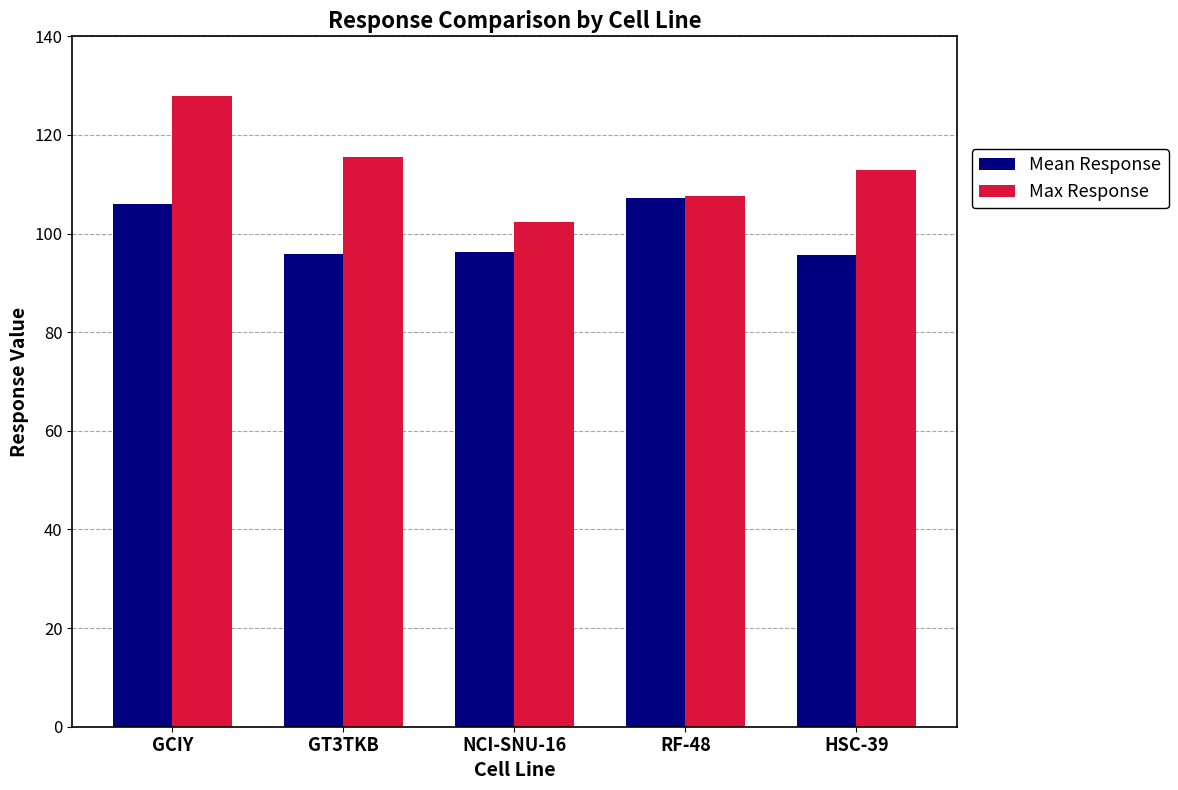

What is the lowest value of the Mean Response series?

95.6